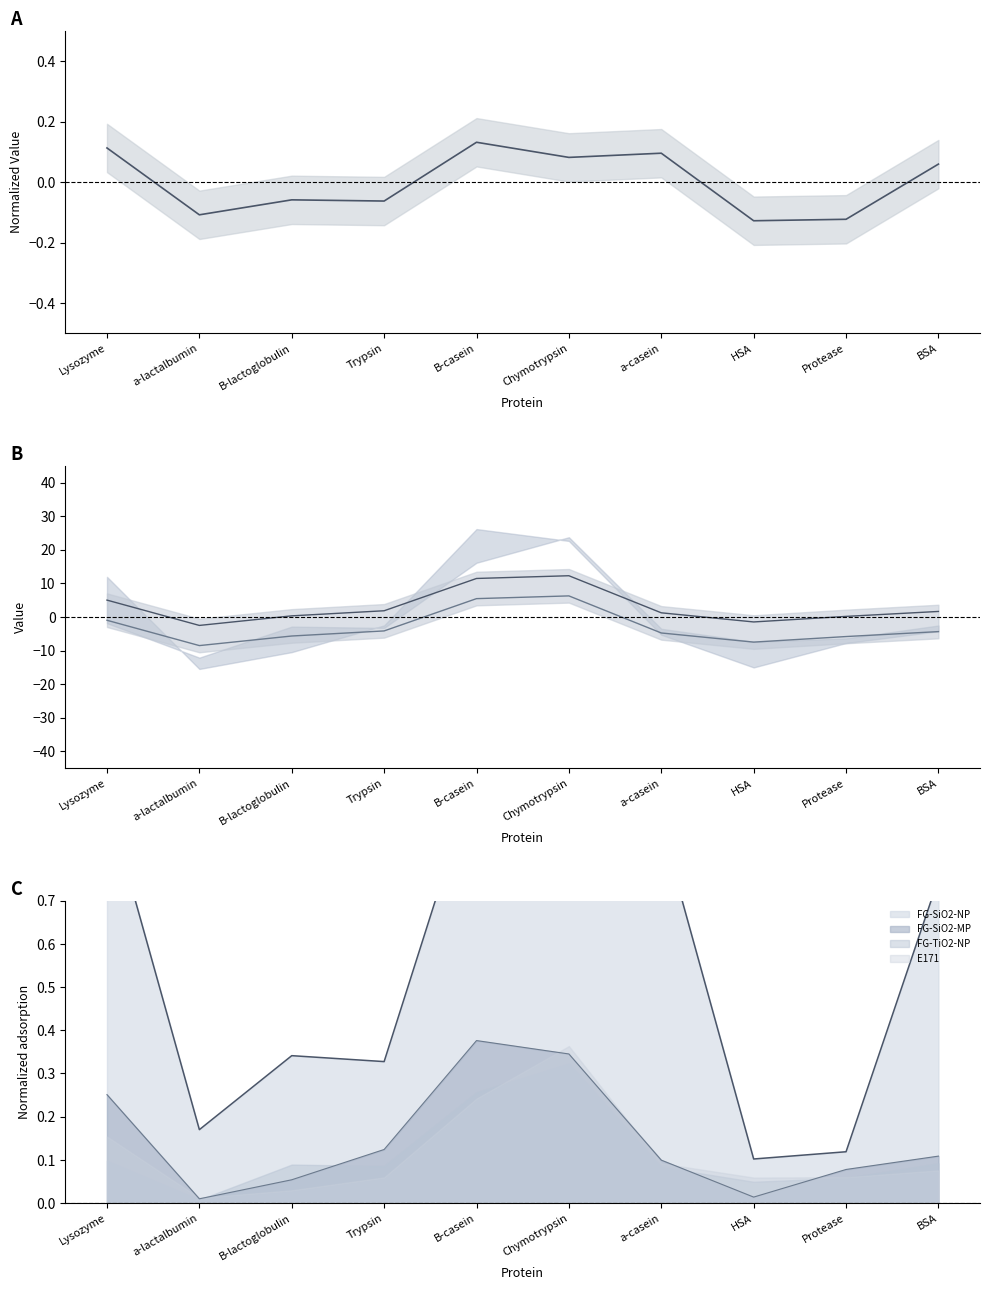

What is the sum of the FG-SiO2-MP values at B-lactoglobulin and BSA?

2.0